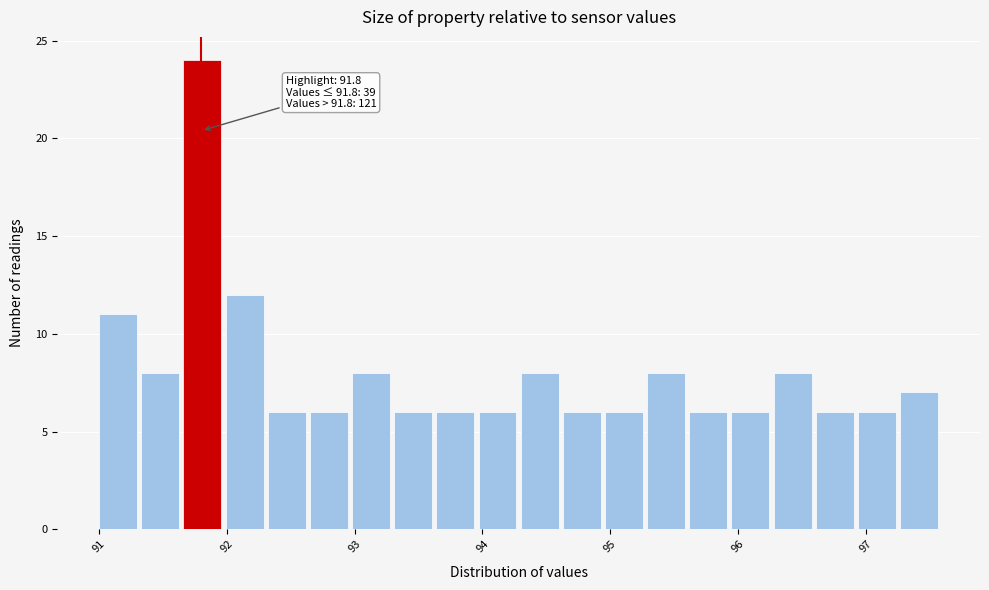

Read against the x-axis, roughly where is the centre of the tallest bar?

91.8